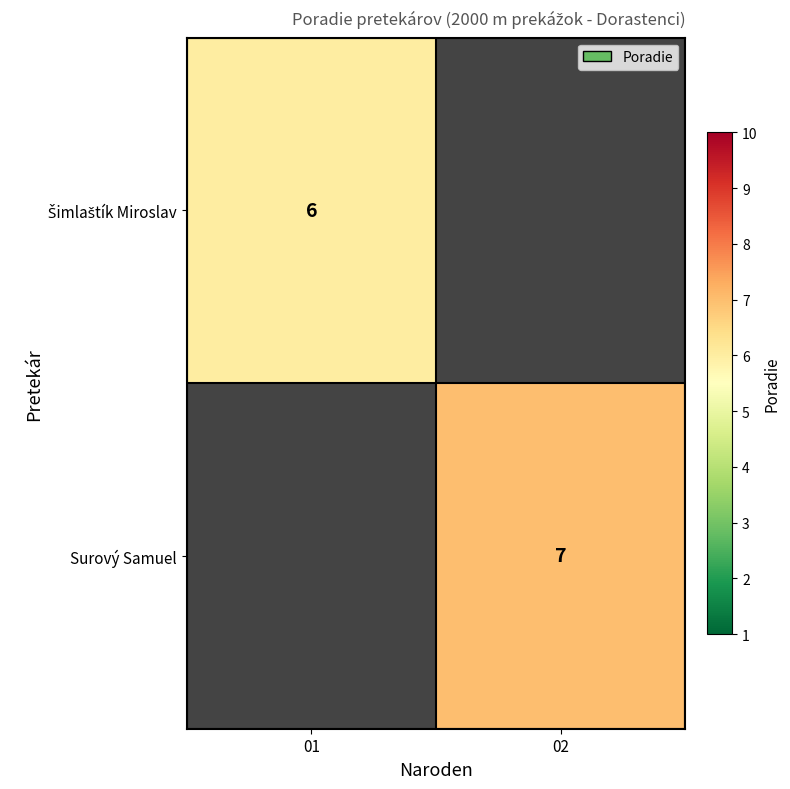

Is it true that Surový Samuel equals 7.0 at 02?

True